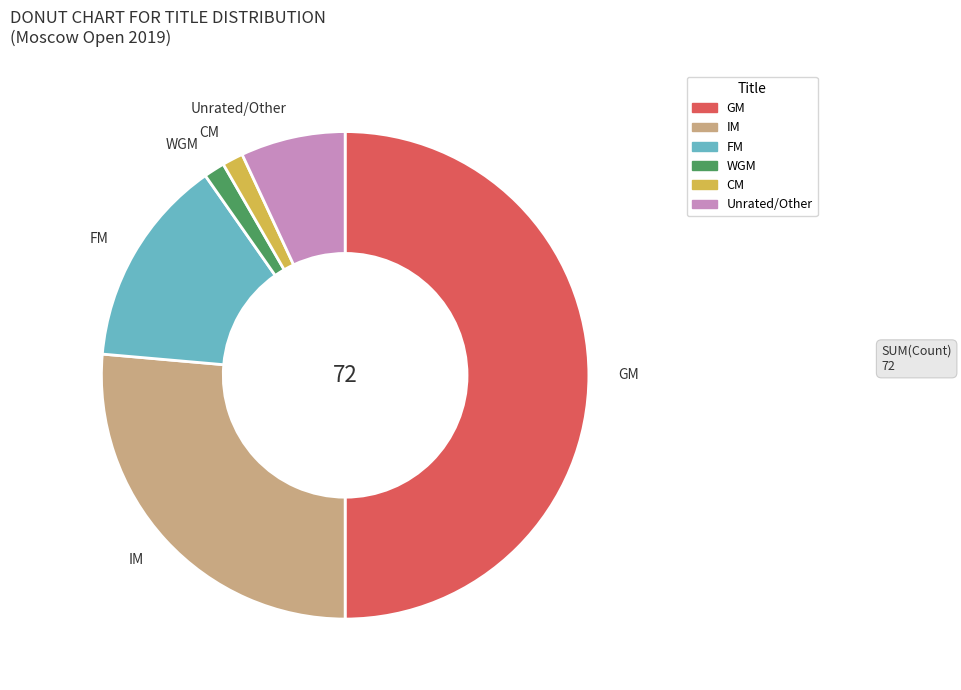

Does FM represent more than half of the total?

No